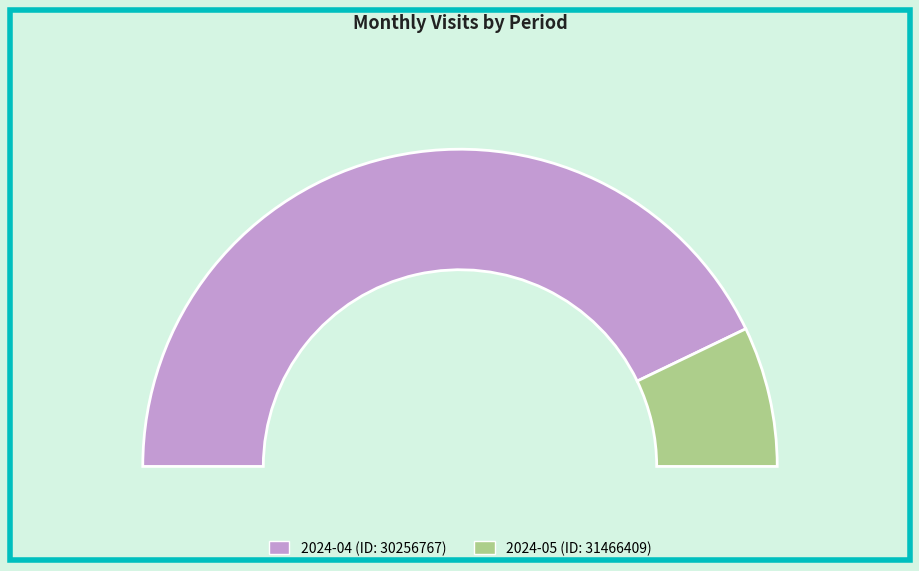

Rank the categories by value from highest to lowest.

2024-04 (ID: 30256767), 2024-05 (ID: 31466409)